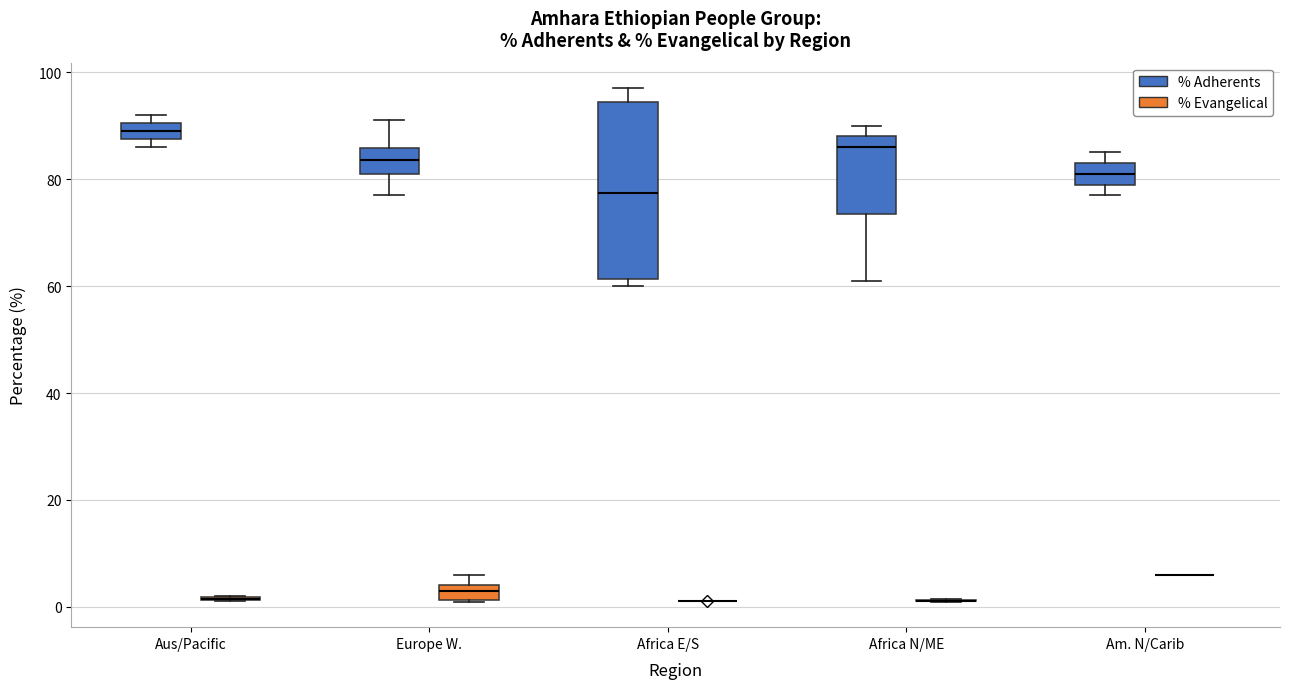

Comparing the boxes themselves (not the whiskers), which one is the tallest?

Africa E/S (% Adherents)